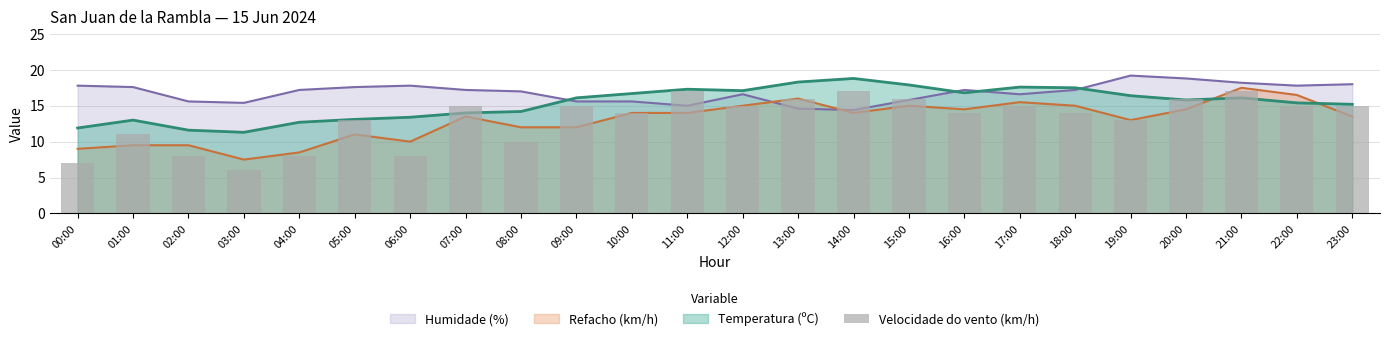

How many values exceed 15?

6